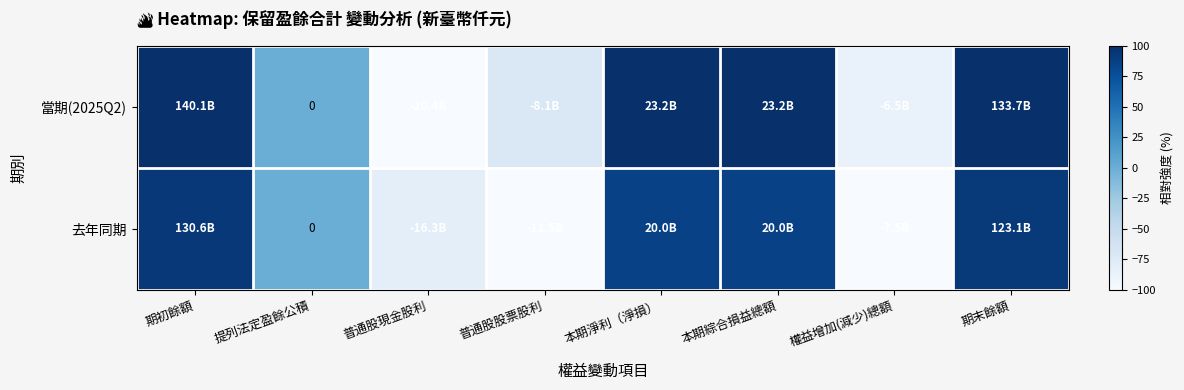

What is the minimum value for 當期(2025Q2)?

-100.0